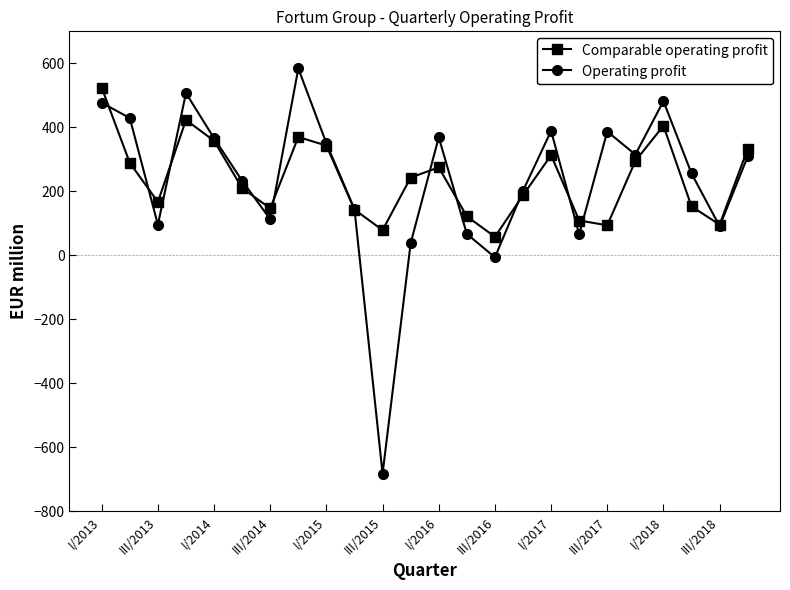

How many categories are shown in the chart?

24